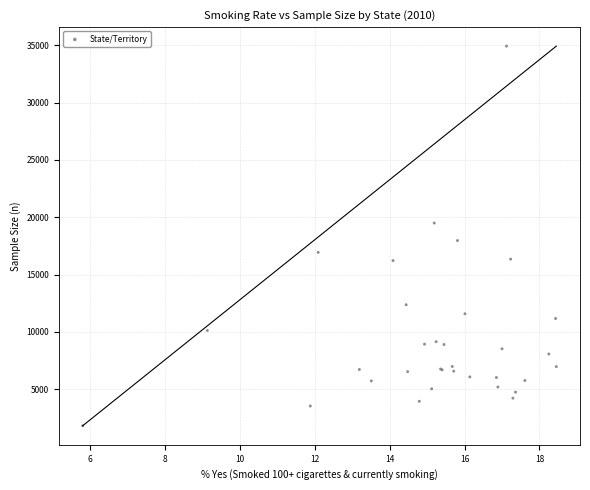

What Y value in the scatter plot is closest to 18366?

17967